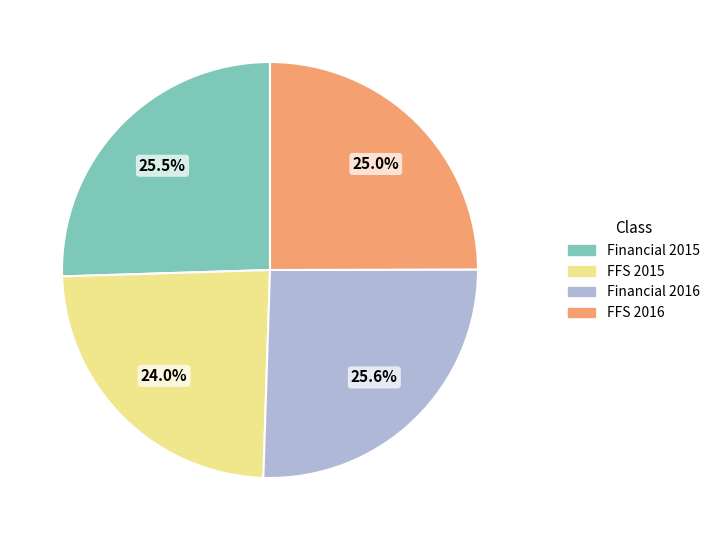

Is it true that Financial 2015 is 30% of the pie?

False